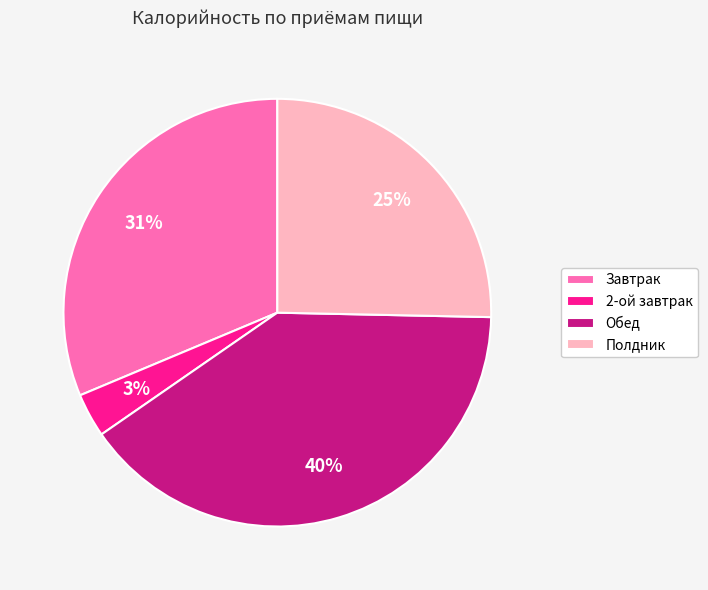

How many segments does this pie chart have?

4